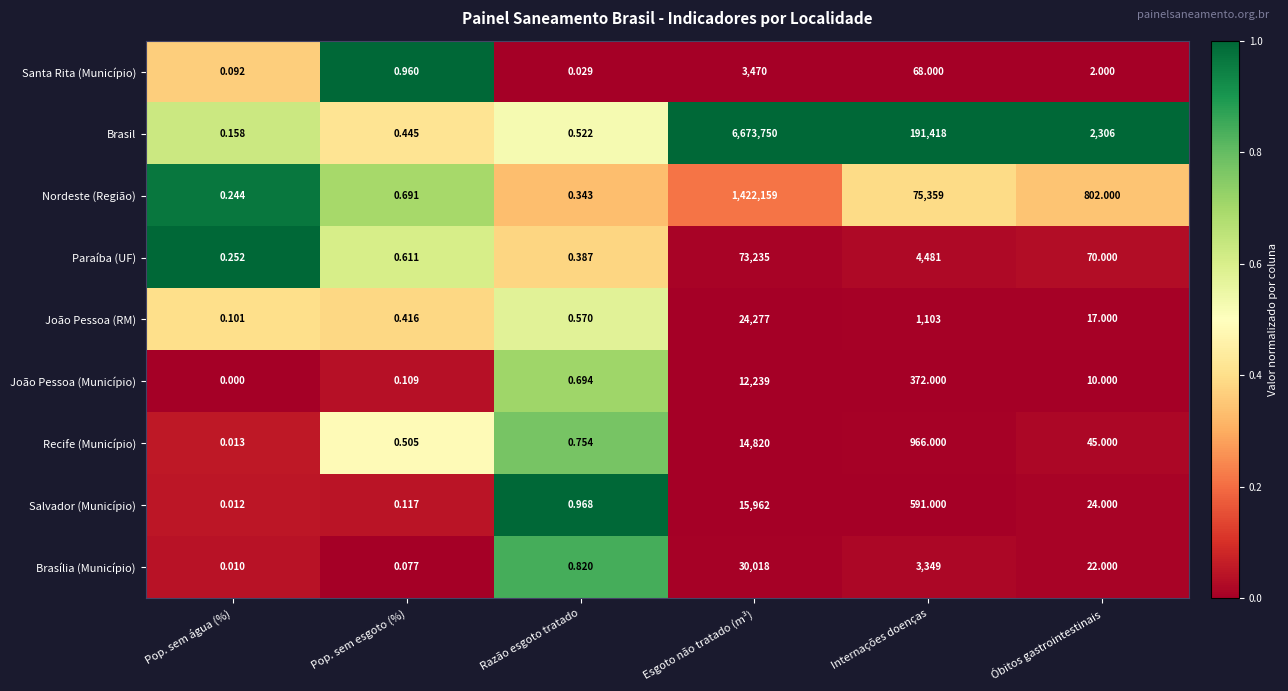

List the series in order of their peak value, lowest first.

Santa Rita (Município), João Pessoa (Município), Recife (Município), Salvador (Município), João Pessoa (RM), Brasília (Município), Paraíba (UF), Nordeste (Região), Brasil